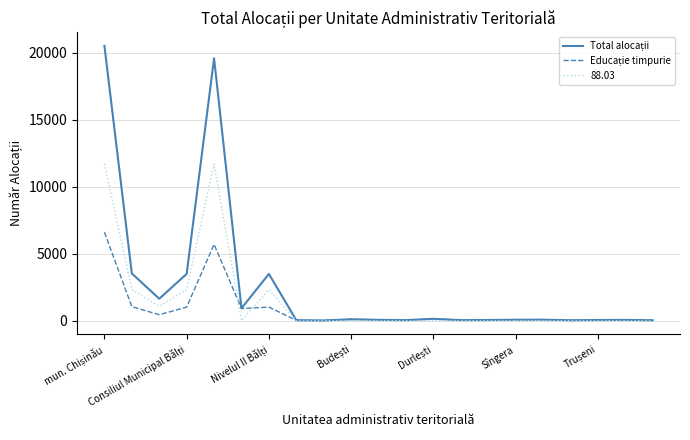

How many lines are shown in the chart?

3